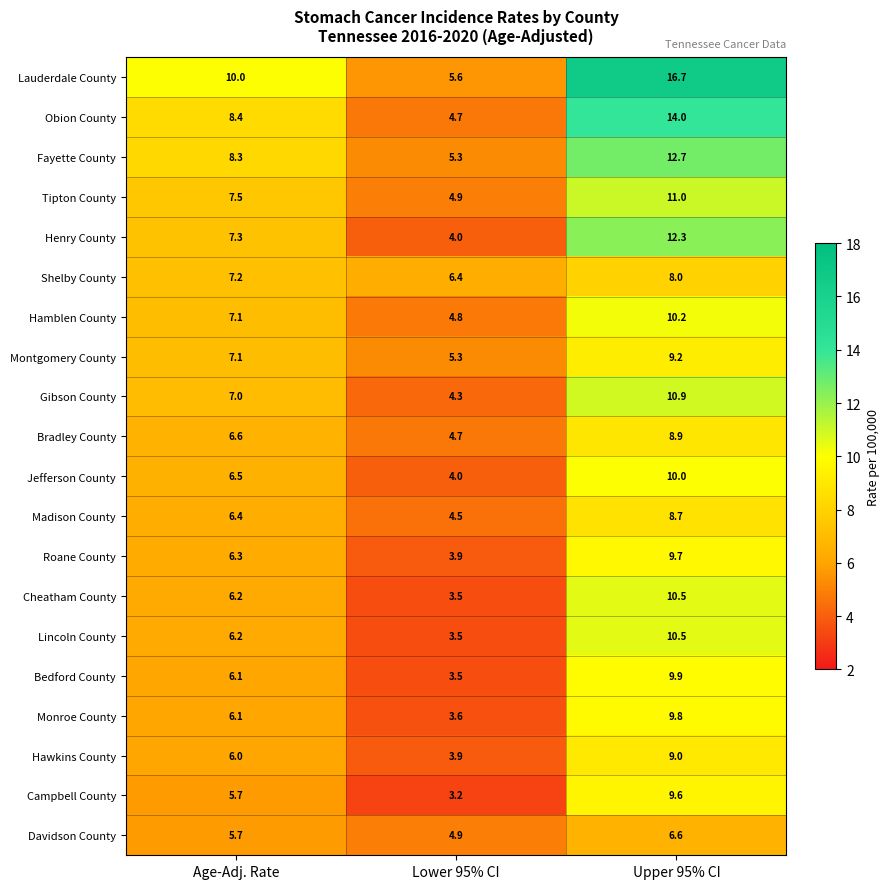

True or false: Montgomery County has a value of 5.3 at Lower 95% CI.

True